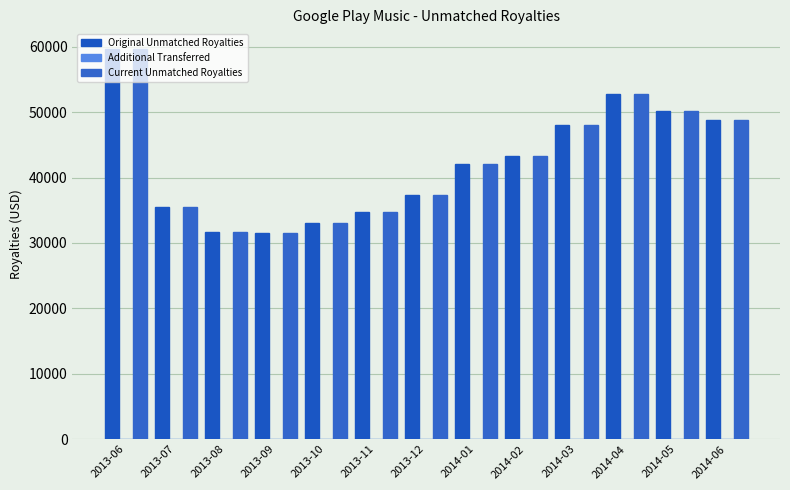

What is the maximum value shown in the chart?

59696.0